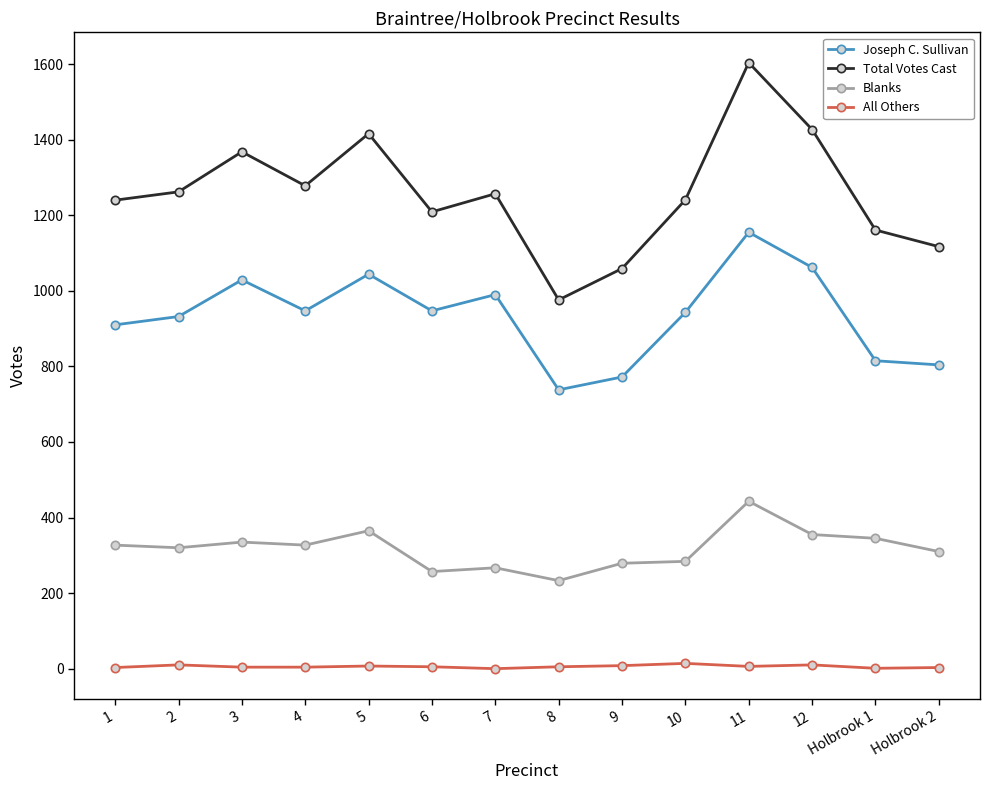

What is the approximate value of Blanks at 7, to the nearest 10?

270